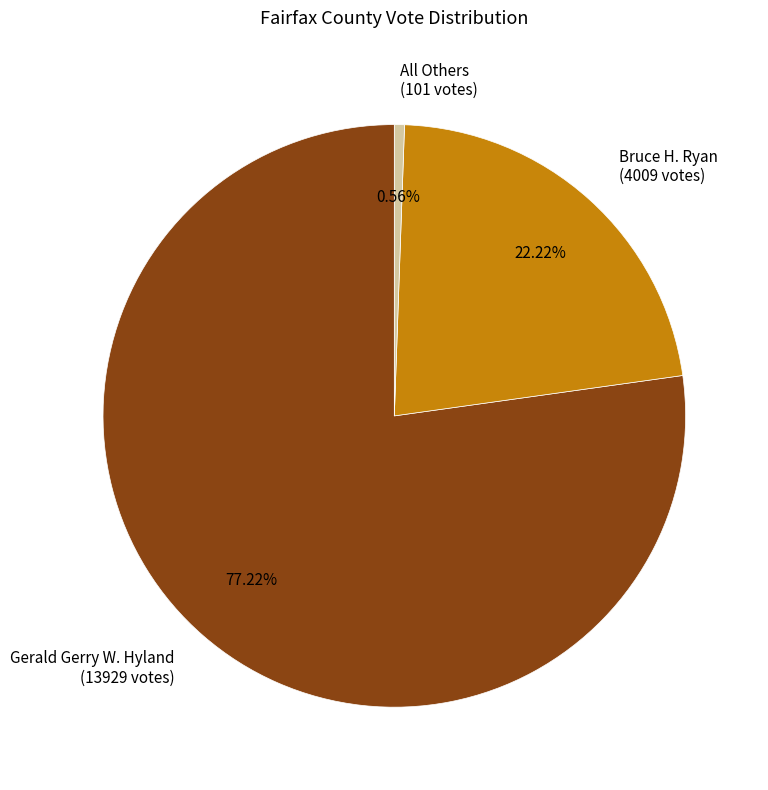

Rank the categories by value from highest to lowest.

Gerald Gerry W. Hyland (13929 votes), Bruce H. Ryan (4009 votes), All Others (101 votes)